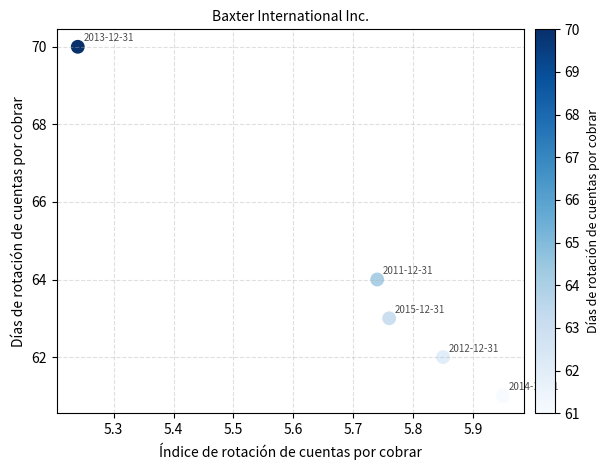

What is the range of Y values (max minus min)?

9